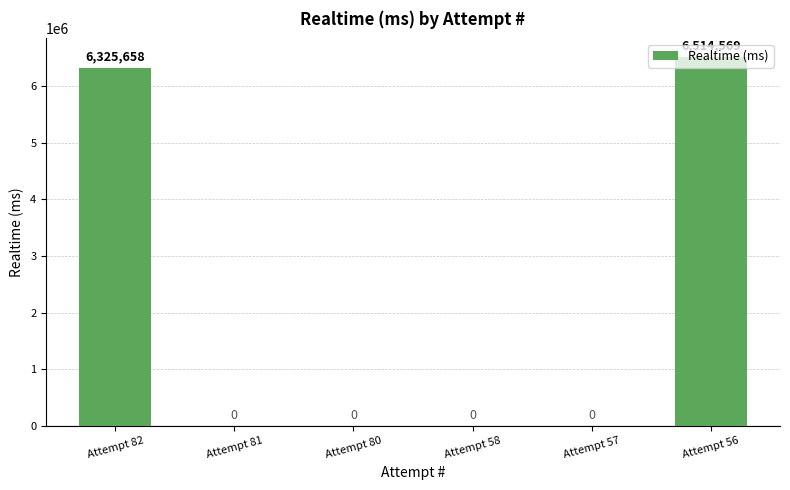

The chart shows a value of -2069604 at Attempt 80. True or false?

False